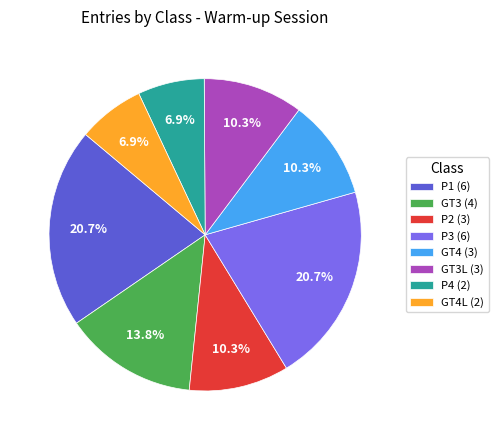

Is there any slice that represents more than half of the pie?

No